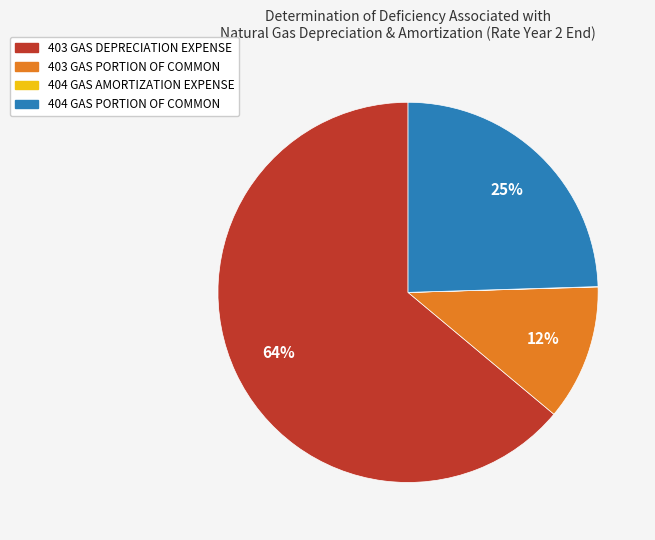

Does 404 GAS PORTION OF COMMON represent more than half of the total?

No